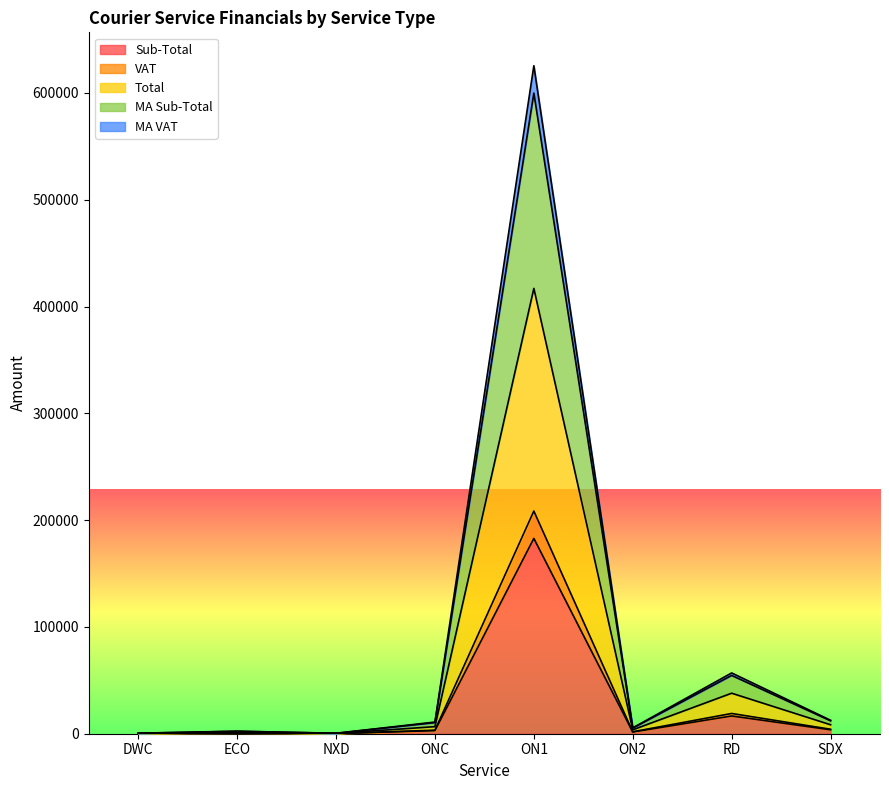

True or false: MA Sub-Total and Sub-Total intersect in this chart.

False